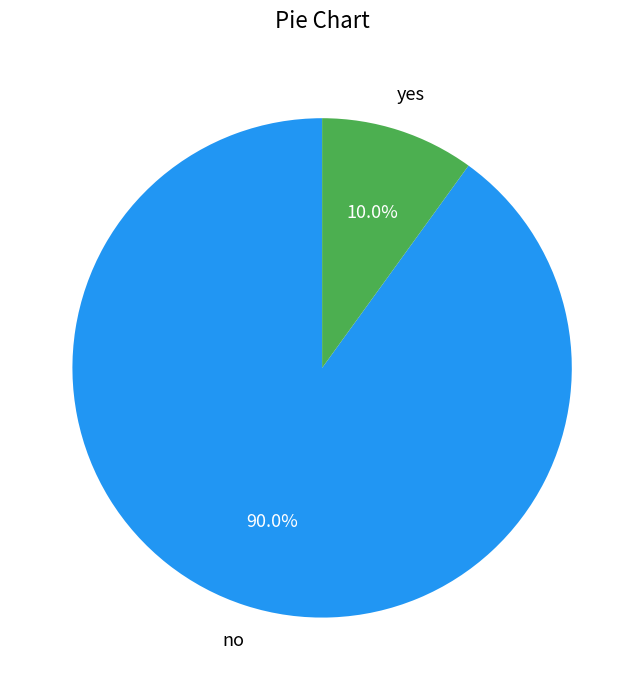

Which category accounts for the majority?

no